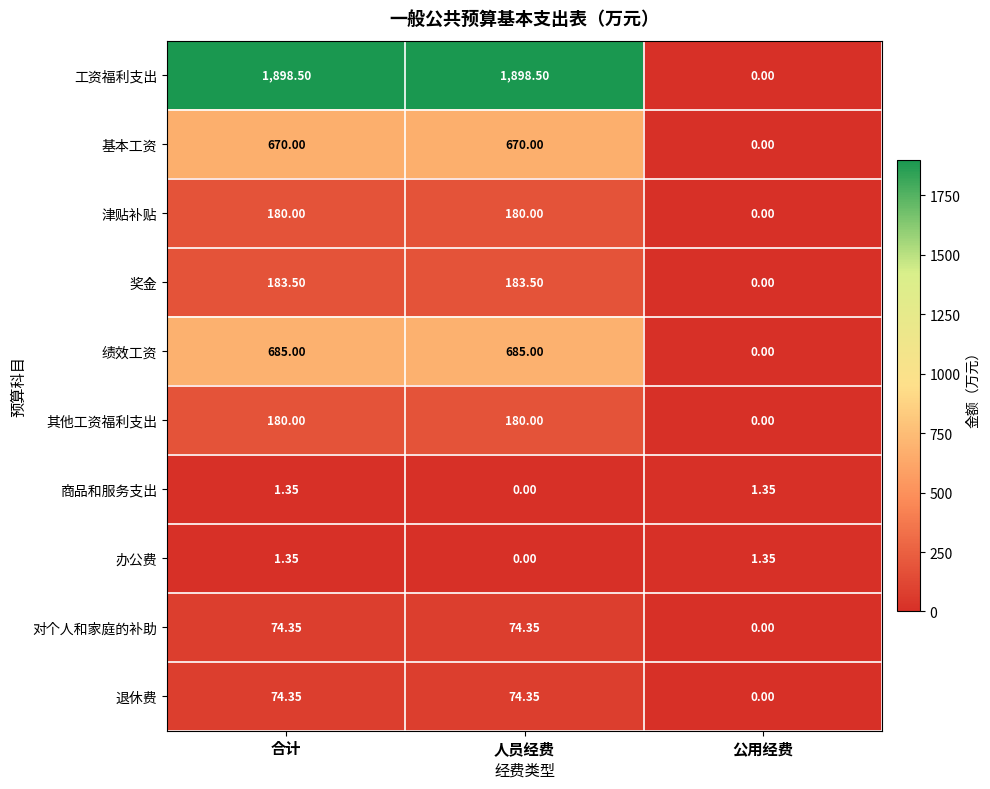

Which series has the widest spread of values?

工资福利支出